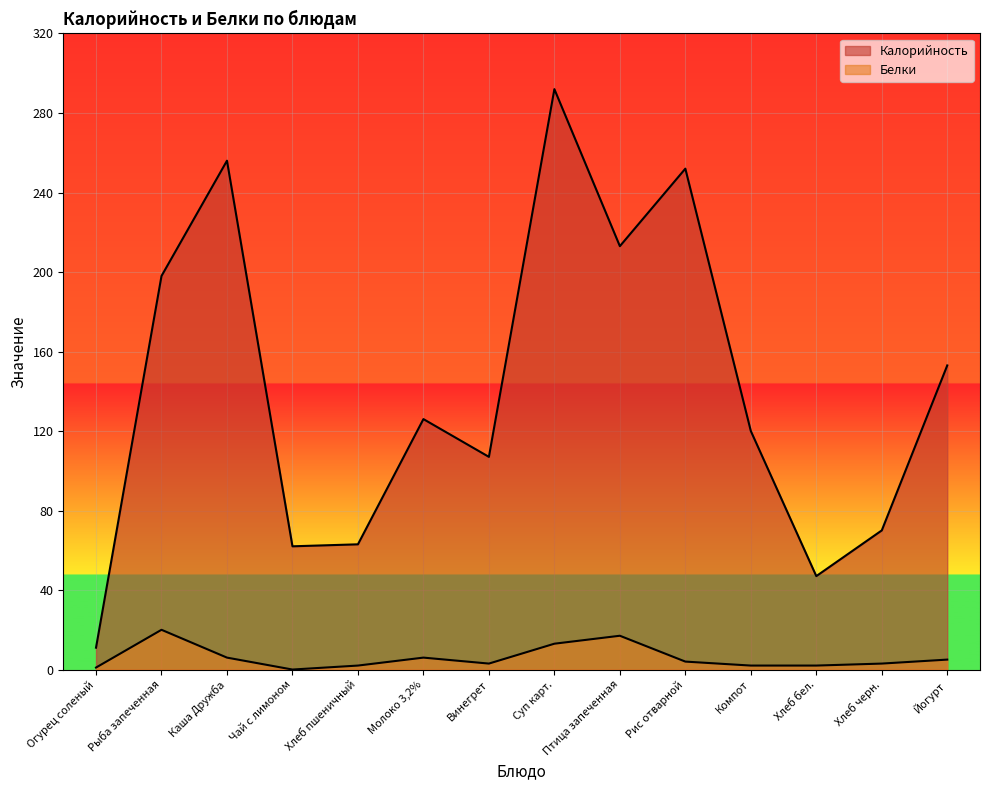

What is the difference between the maximum and minimum values in the Калорийность series?

281